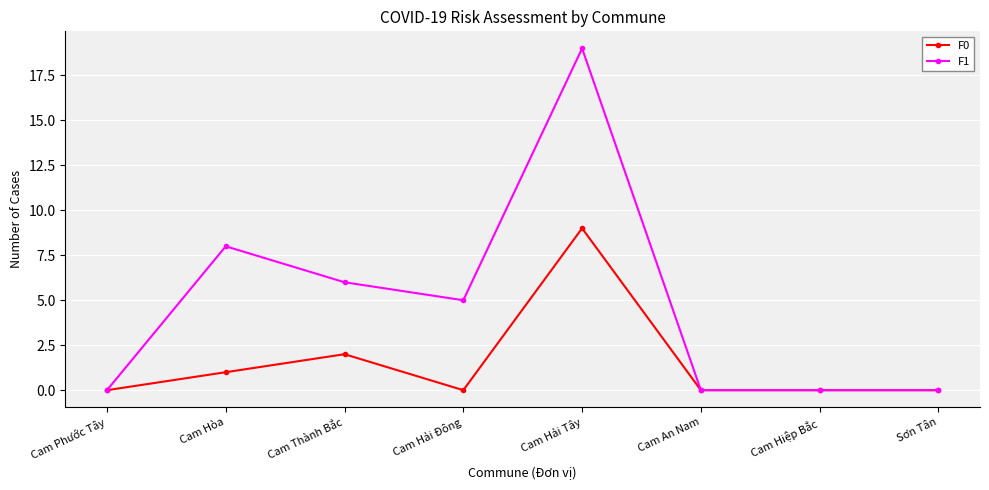

Is the value of F0 at Cam Thành Bắc greater than the value of F1 at Sơn Tân?

Yes